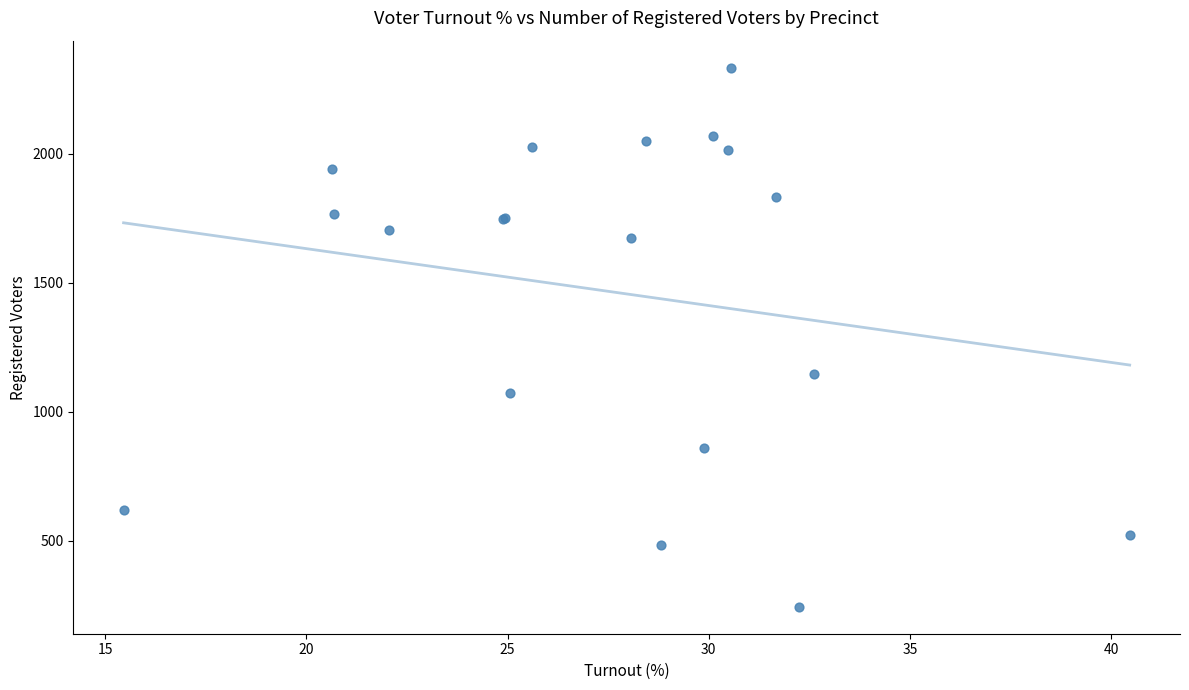

What Y value in the scatter plot is closest to 1289?

1147